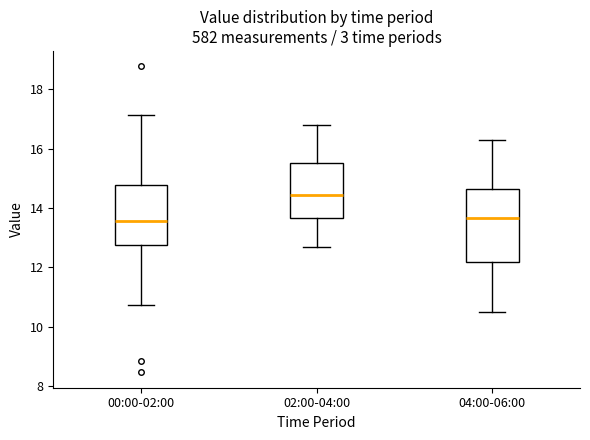

Which box is the tallest, from its lower edge to its upper edge?

04:00-06:00